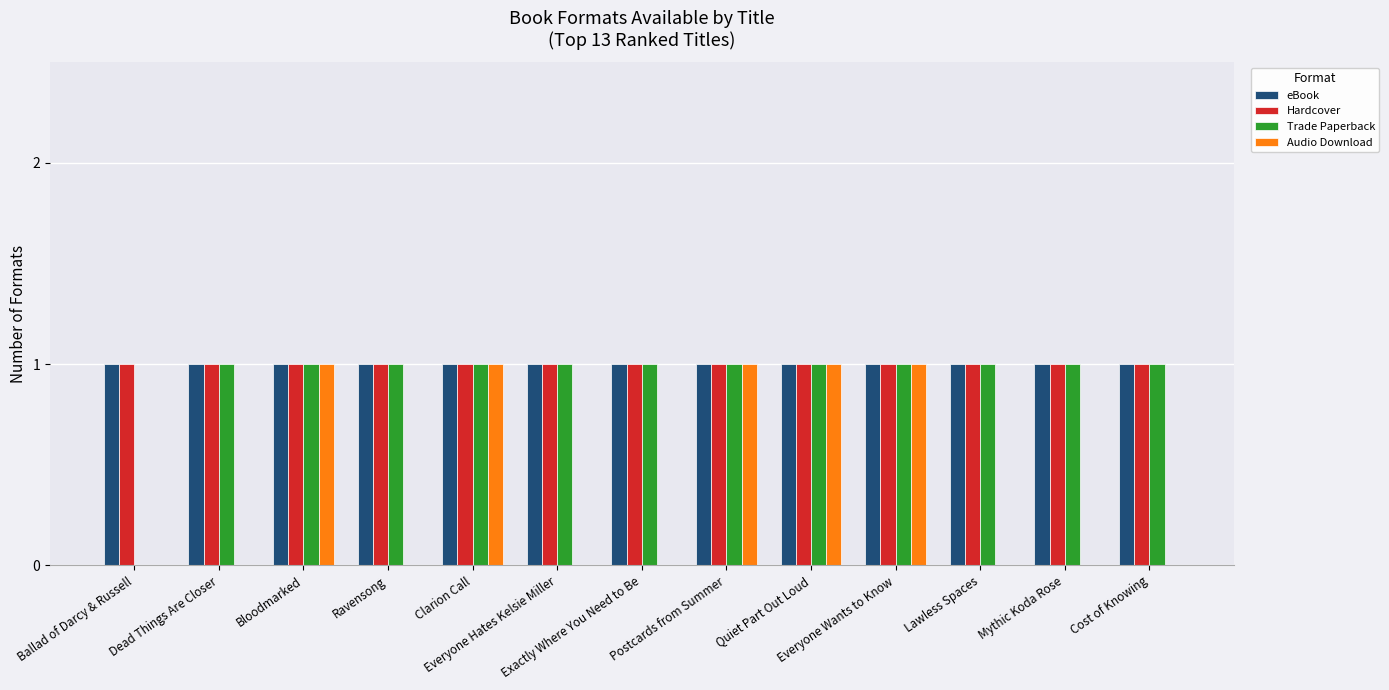

What is the sum of all Trade Paperback values?

12